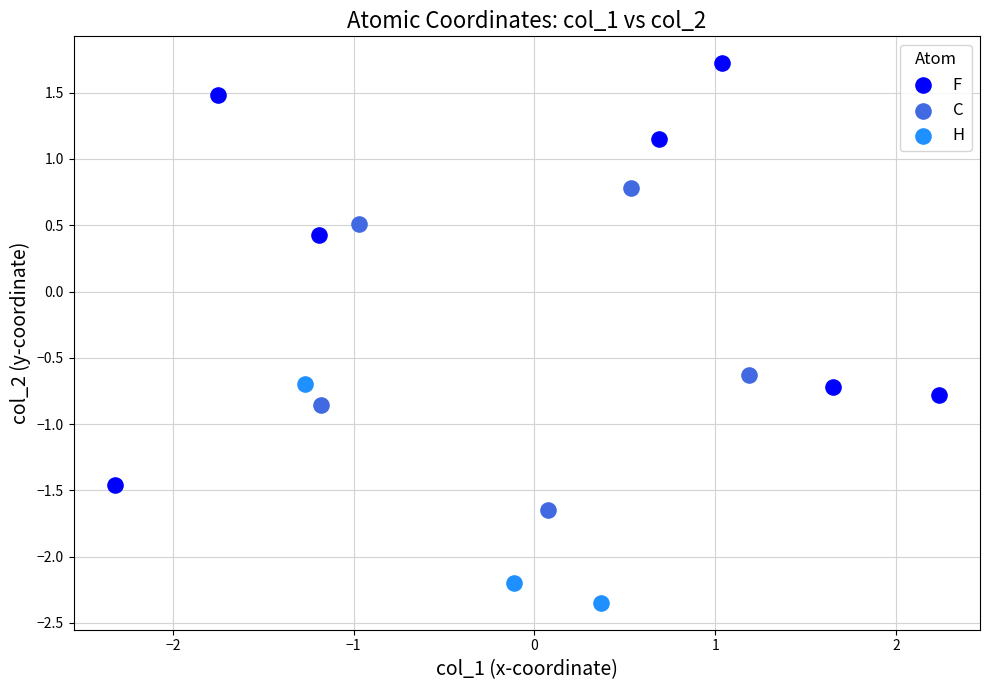

Which series reaches the minimum Y coordinate?

H